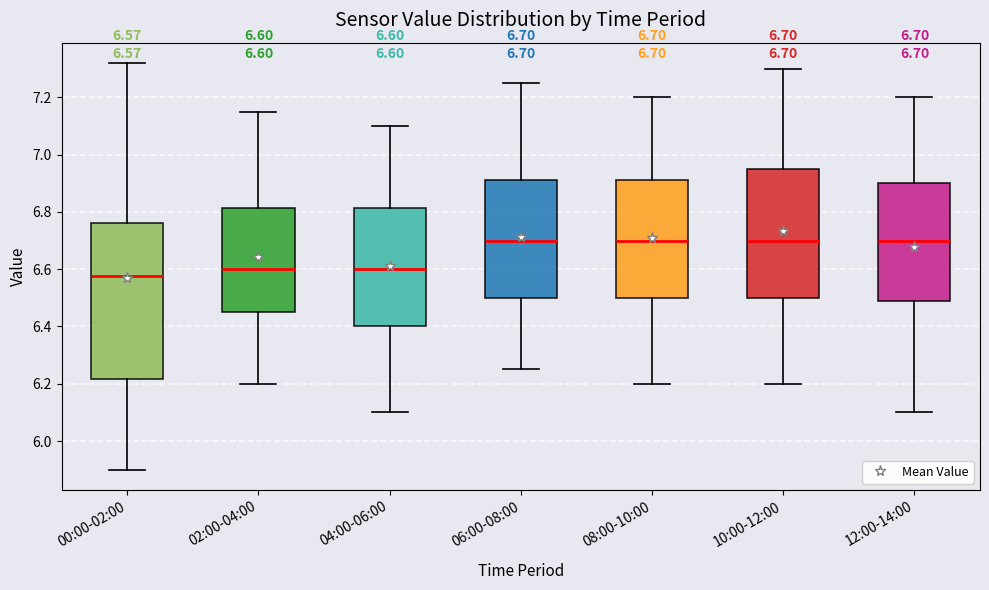

Which box is the tallest, from its lower edge to its upper edge?

00:00-02:00